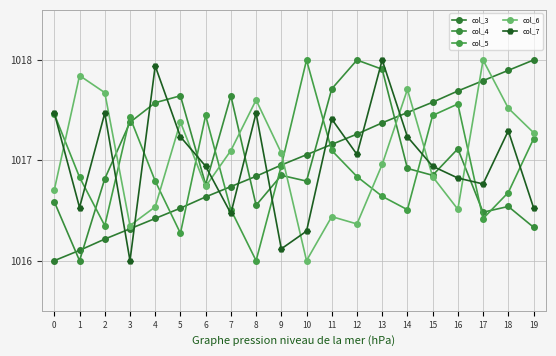

Rank the series by their maximum value, from lowest to highest.

col_3, col_4, col_5, col_6, col_7